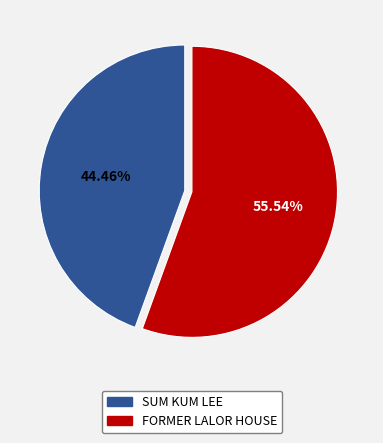

Is there a majority slice in this chart?

Yes